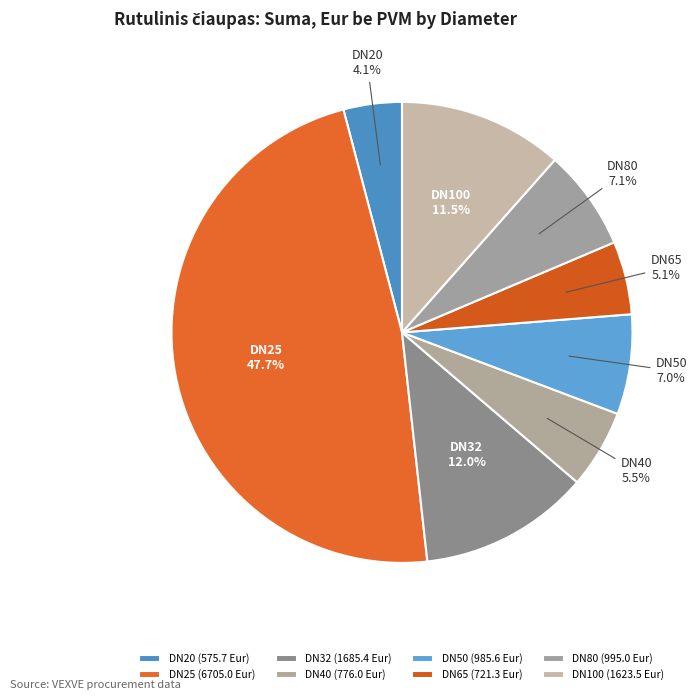

What portion of the pie excludes DN100?

88.5%